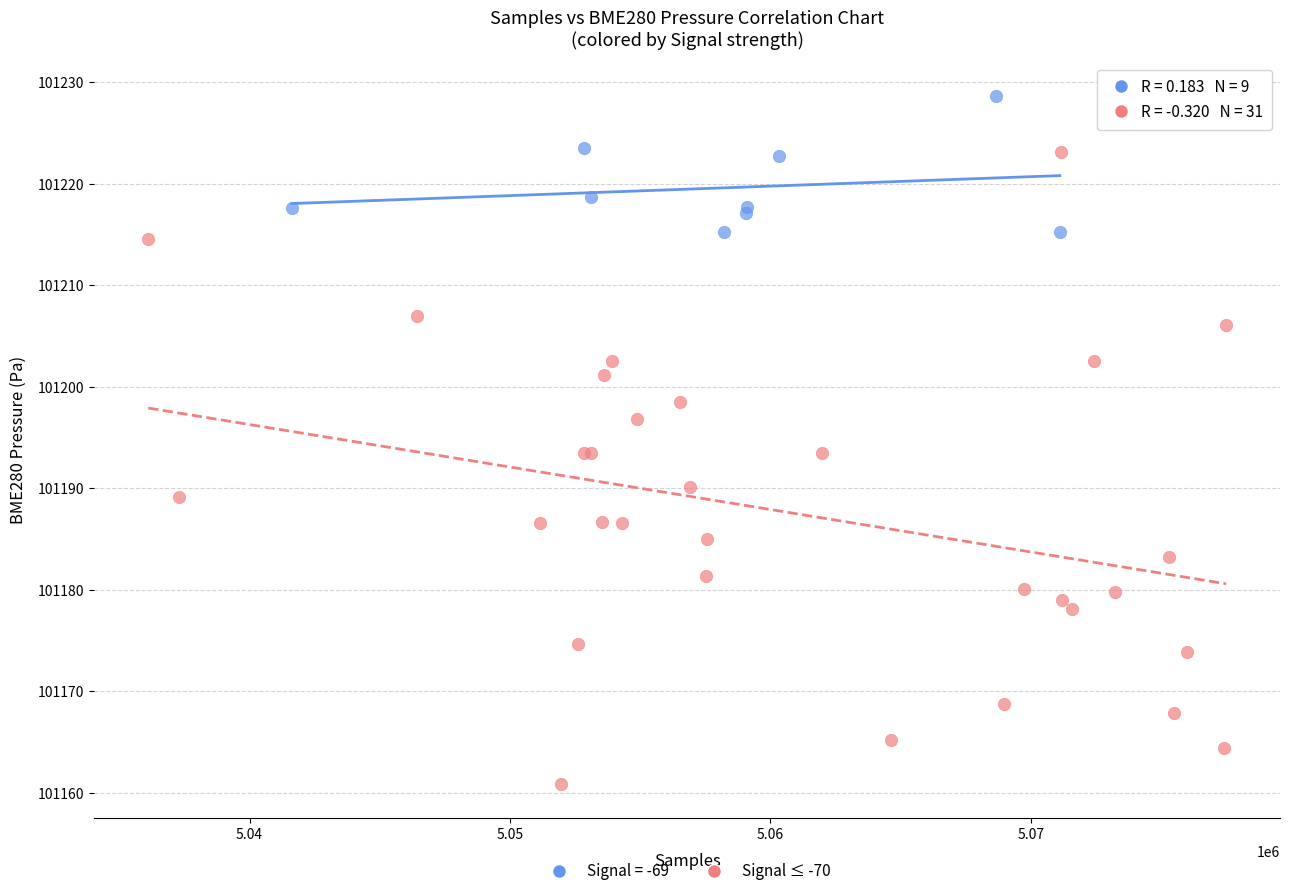

Which series has the largest Y range (max minus min)?

Signal ≤ -70